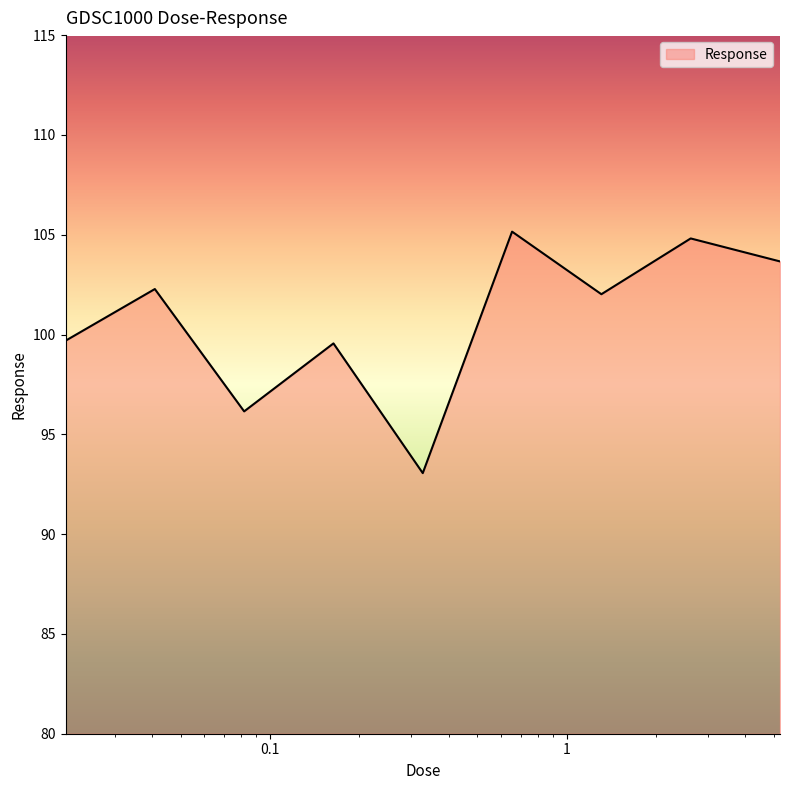

How many lines are shown in the chart?

1